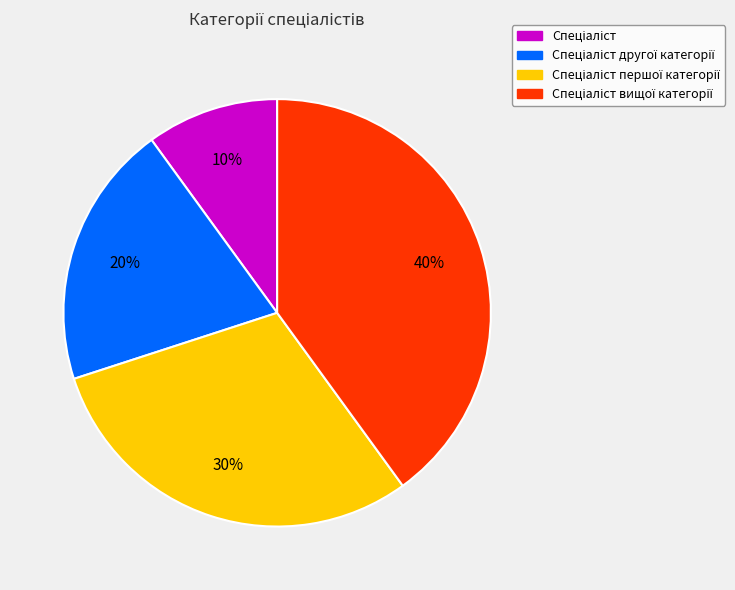

Is there any slice that represents more than half of the pie?

No